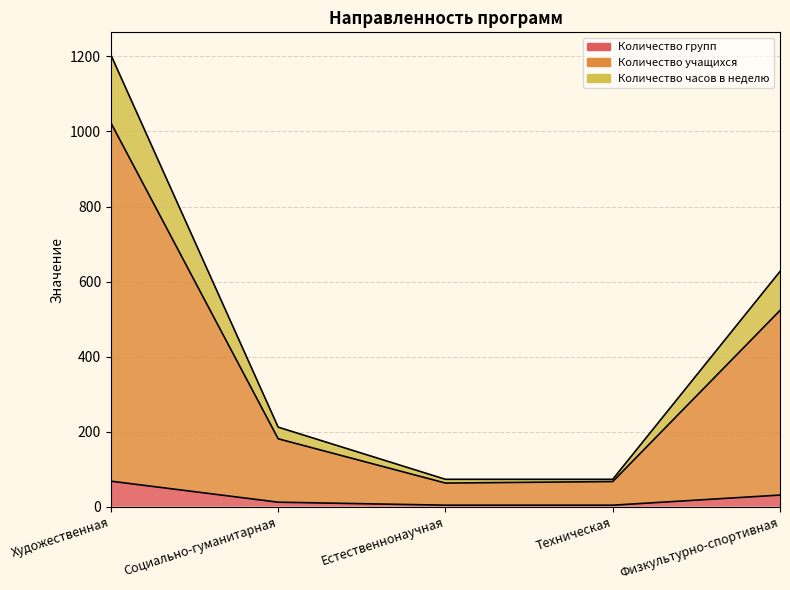

How many data points does each series have?

5